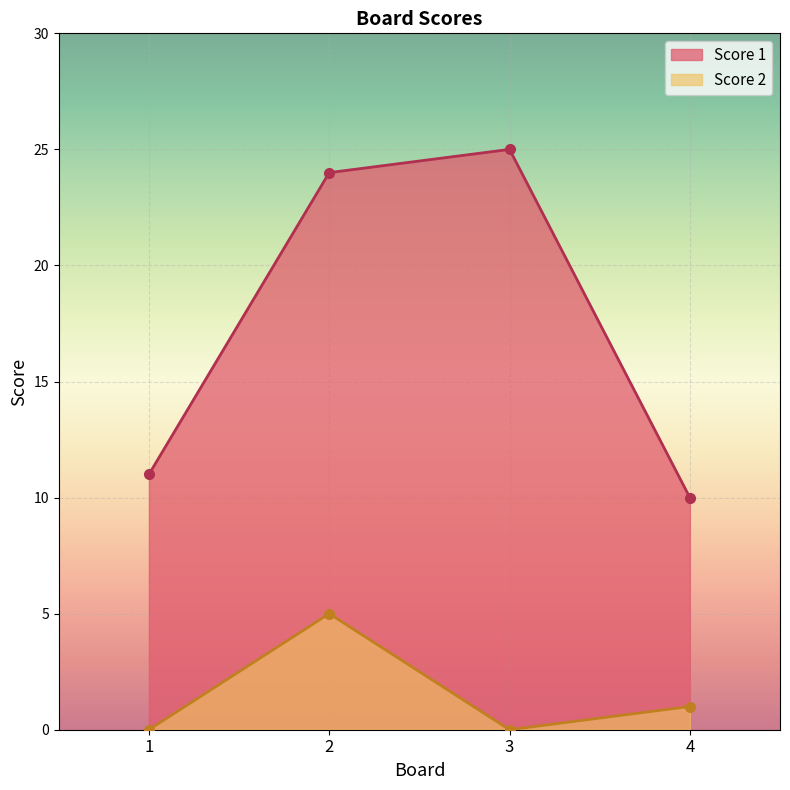

Which series has the widest spread of values?

Score 1